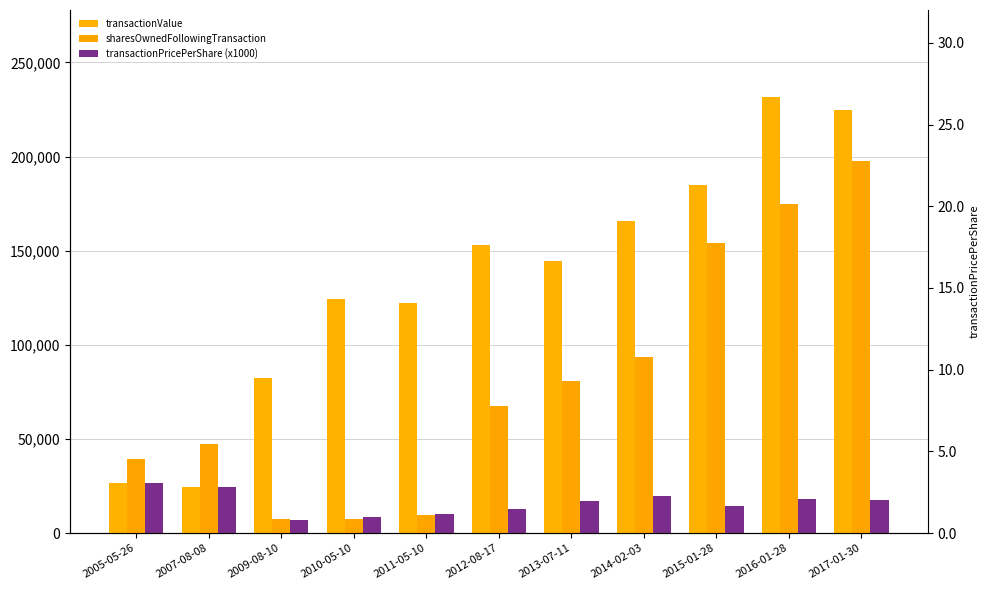

What is the total value across all series at 2013-07-11?

242169